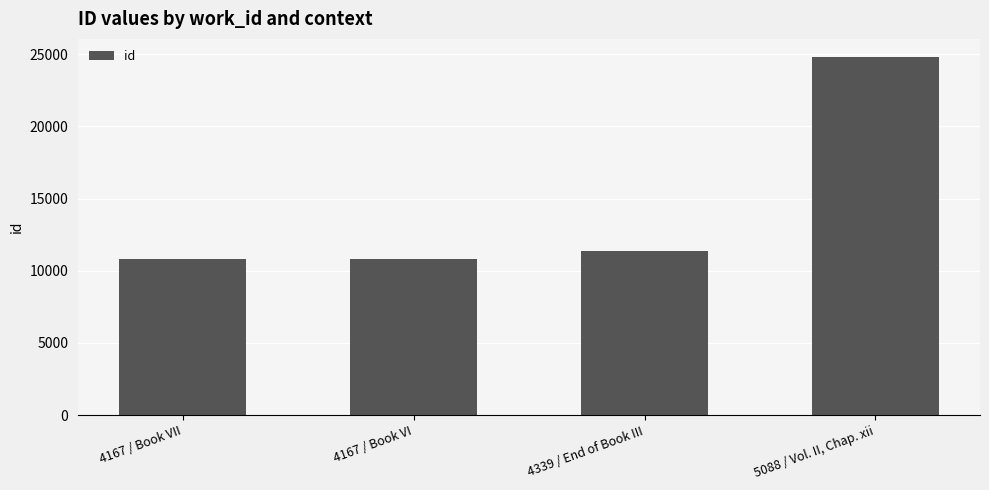

What is the difference between the maximum and second lowest values?

14041